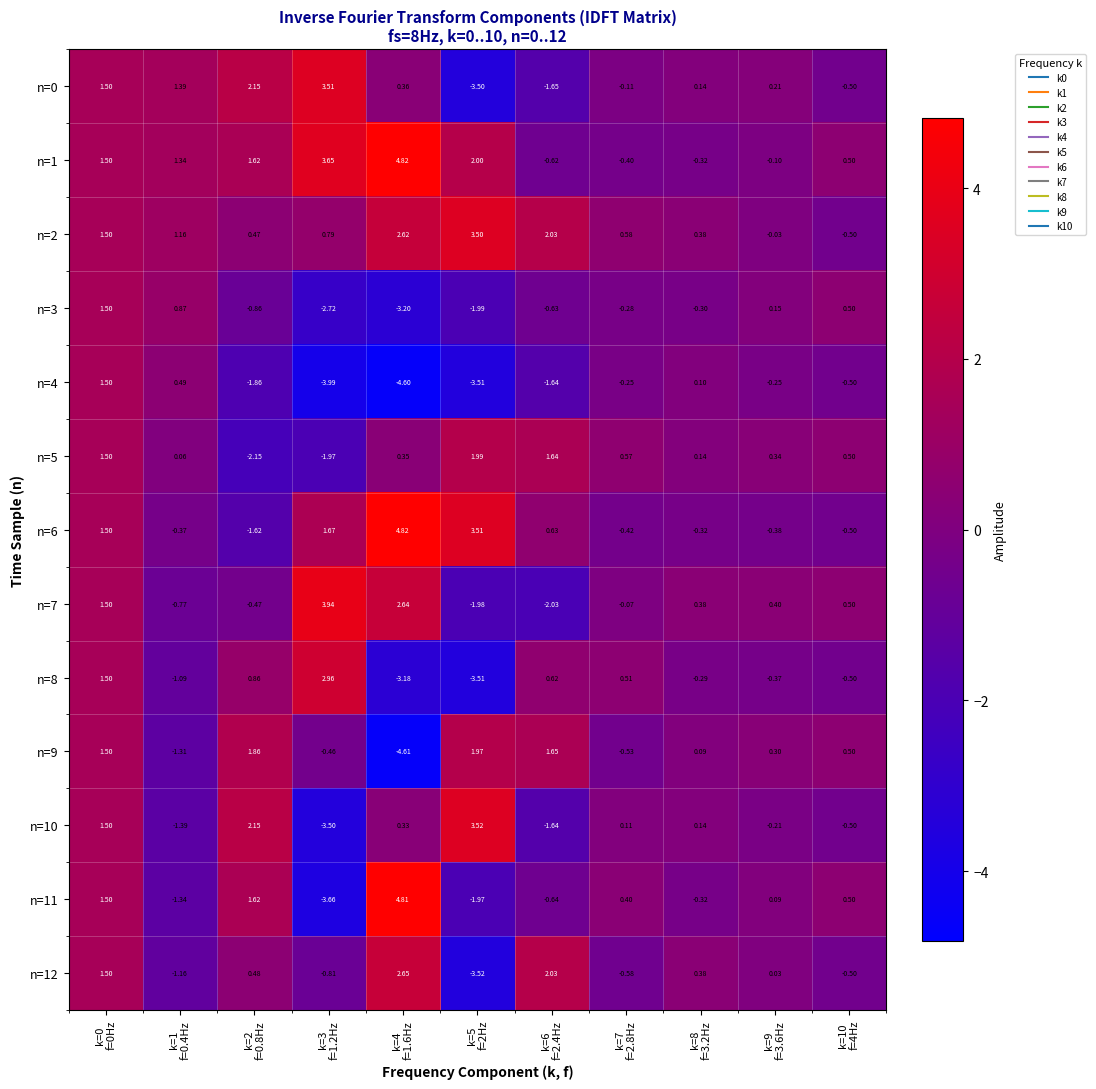

How many distinct data groups are displayed?

13